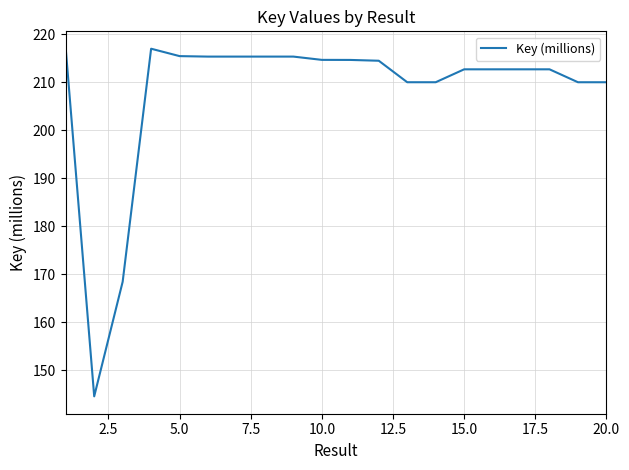

Does the chart have visible grid lines?

Yes